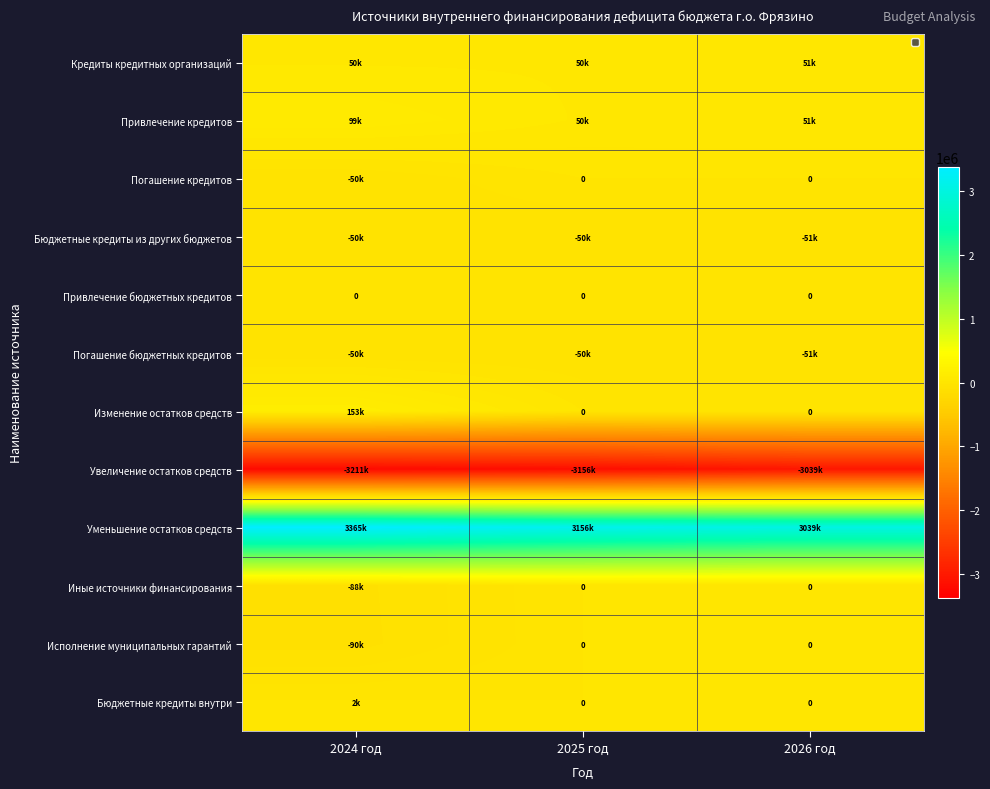

What is the sum of the Уменьшение остатков средств values at 2024 год and 2026 год?

6403890.5